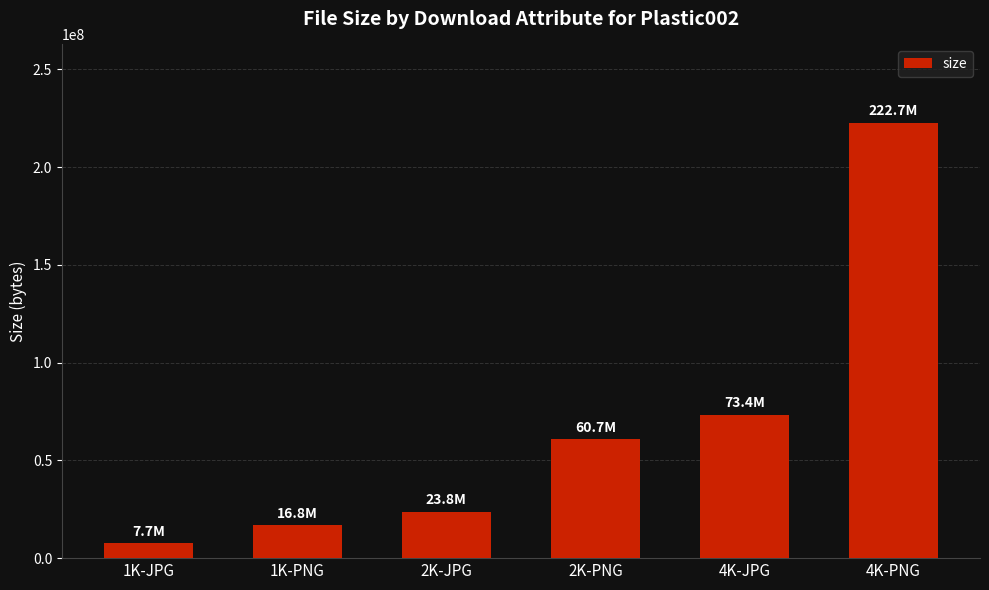

Which label corresponds to the smallest value in the chart?

1K-JPG